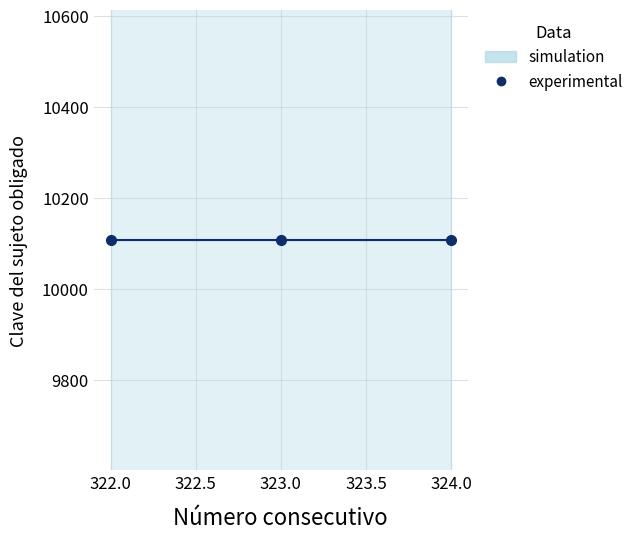

Is it true that Clave del sujeto obligado equals 6967 at 323?

False